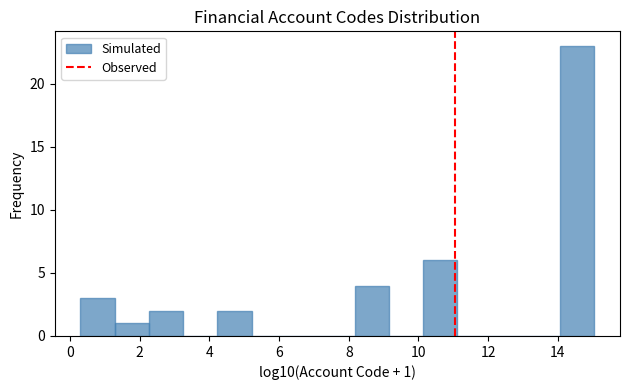

Which range on the x-axis has the tallest bar?

14.0 to 15.0